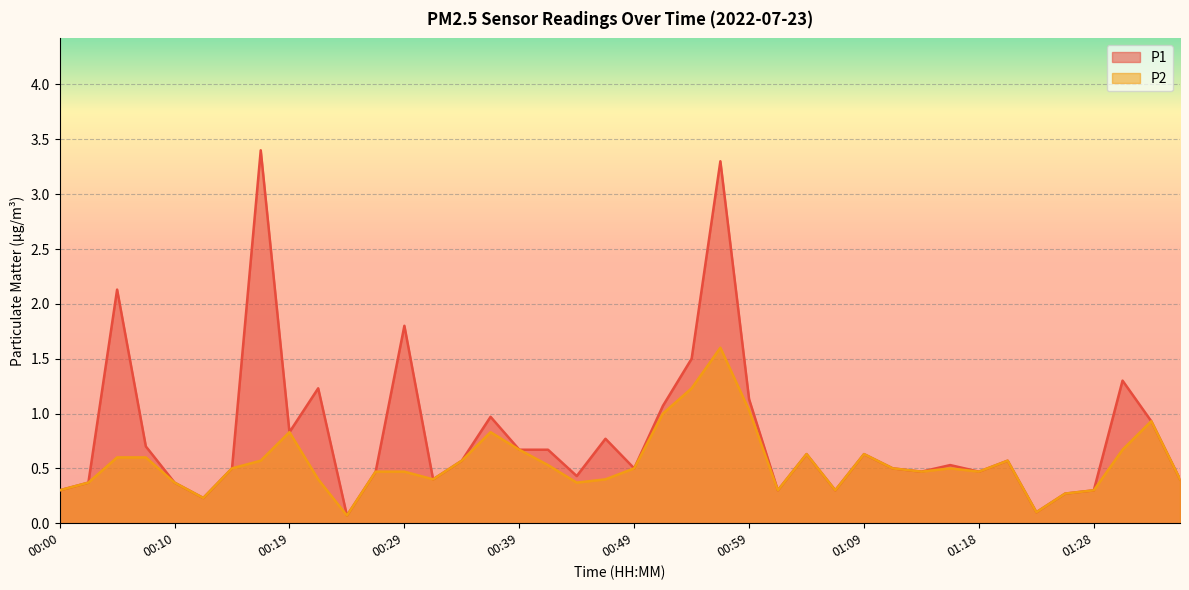

Which label corresponds to the largest value in the chart?

00:17